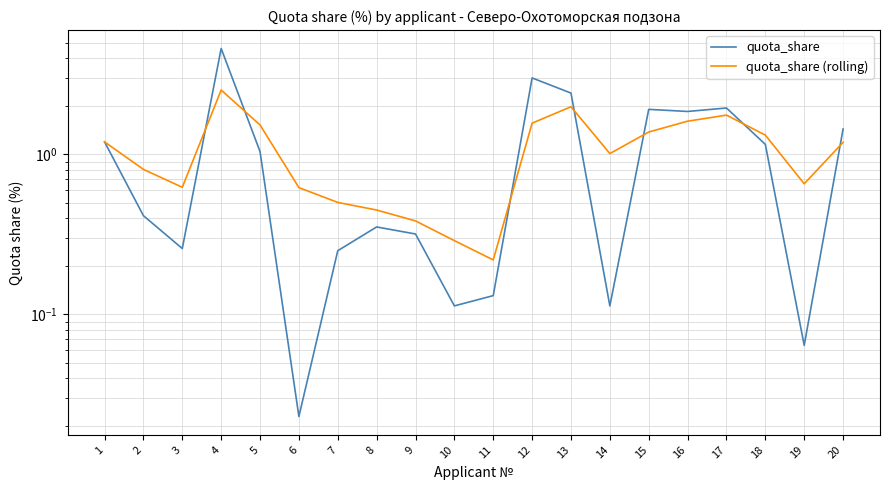

How many values in the quota_share series exceed 1?

10